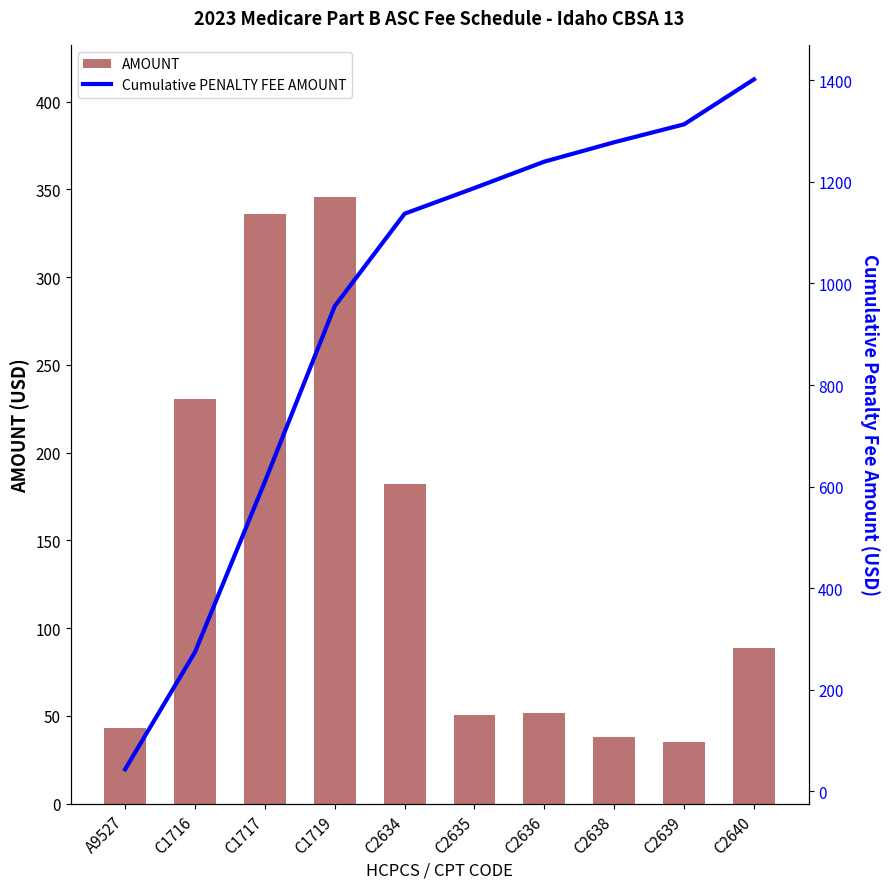

Which category has the lowest value across all series?

C2639